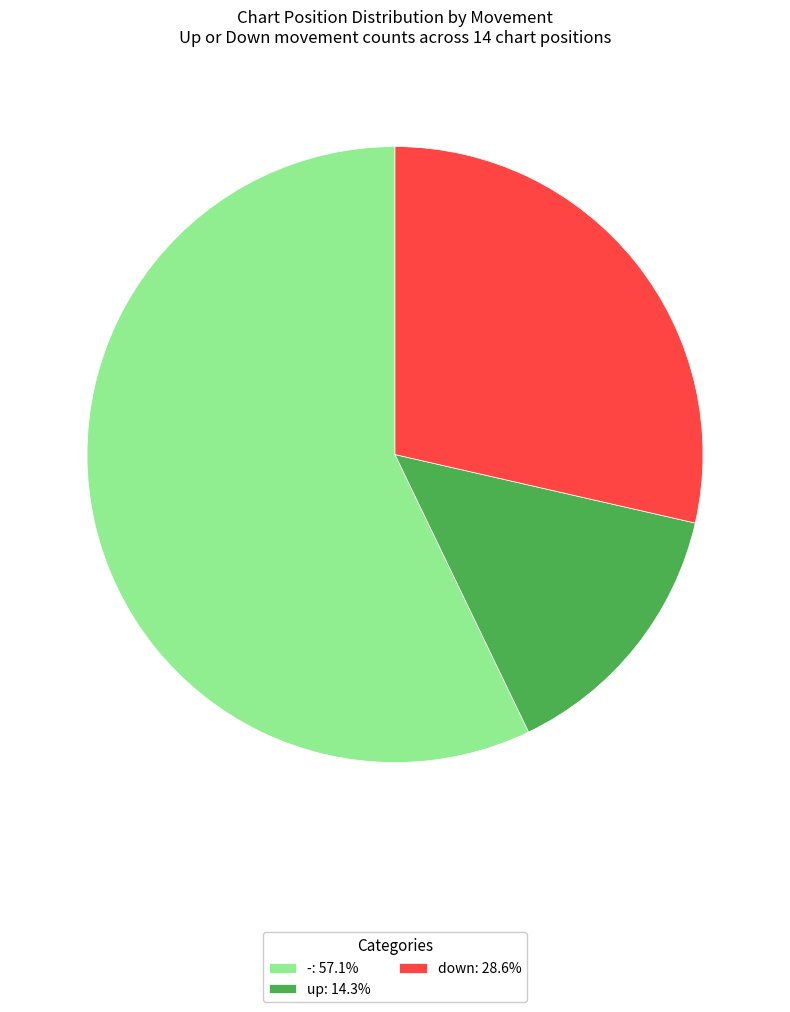

Is the sum of up: 14.3% and down: 28.6% greater than half?

No